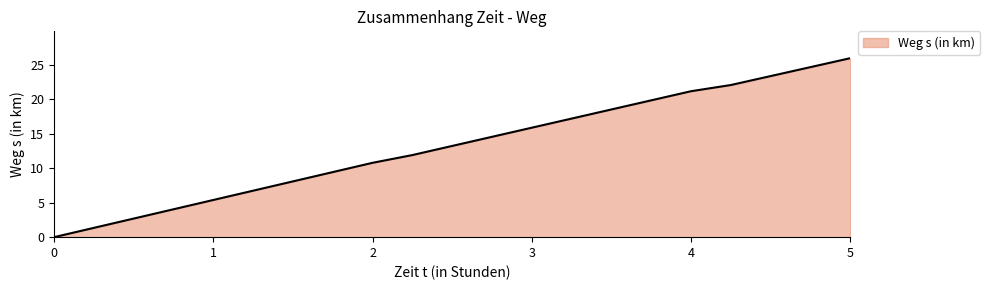

What is the value of the 4th point from the left?

4.1